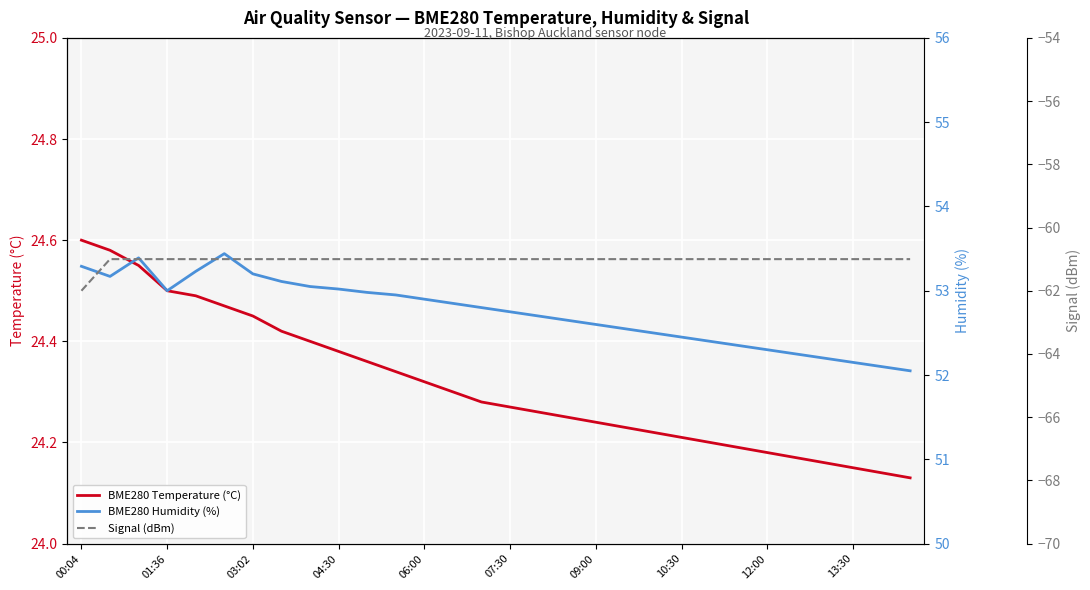

What is the spread (max minus min) of values at 25?

113.2